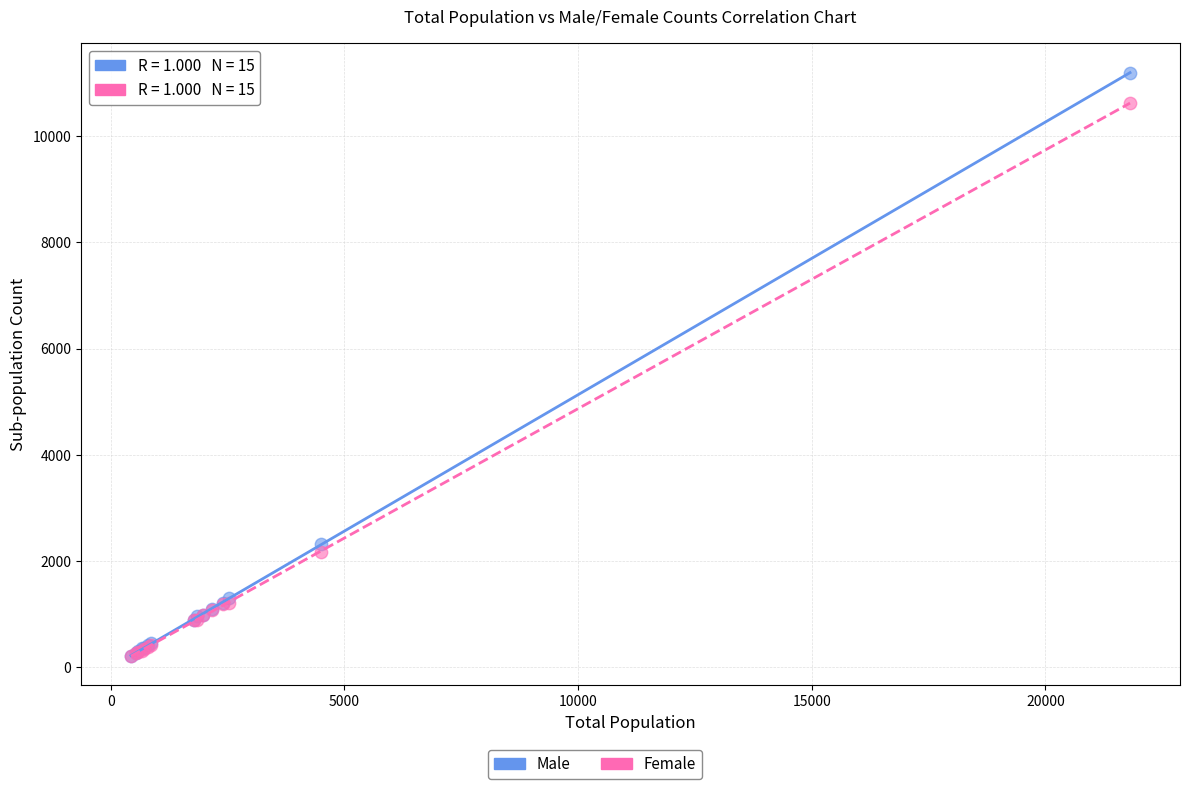

Across all series, what Y value is closest to 5702?

2329